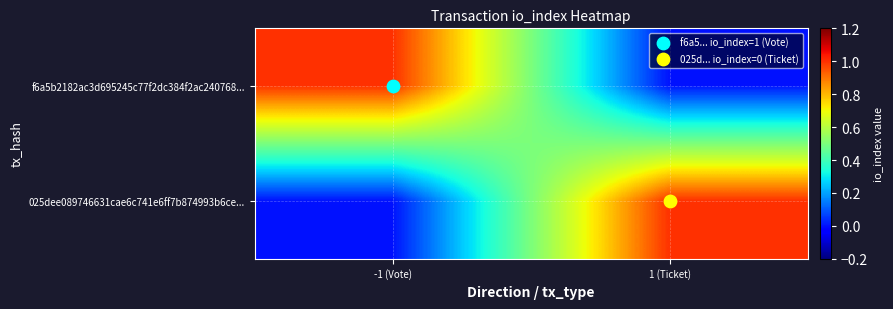

Reading right to left, extract all data points from this chart.

f6a5b2182ac3d695245c77f2dc384f2ac240768...: 1 (Ticket)=0	-1 (Vote)=1
025dee089746631cae6c741e6ff7b874993b6ce...: 1 (Ticket)=1	-1 (Vote)=0